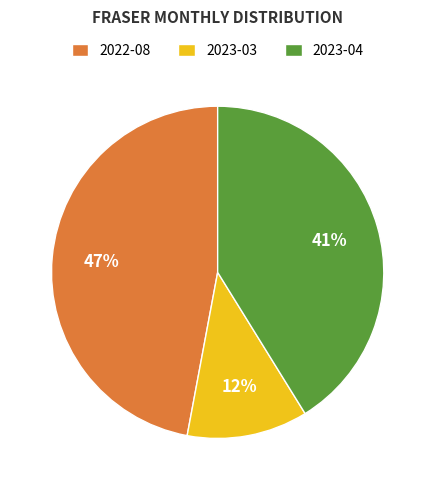

Combined, do 2023-03 and 2023-04 account for over 50%?

Yes